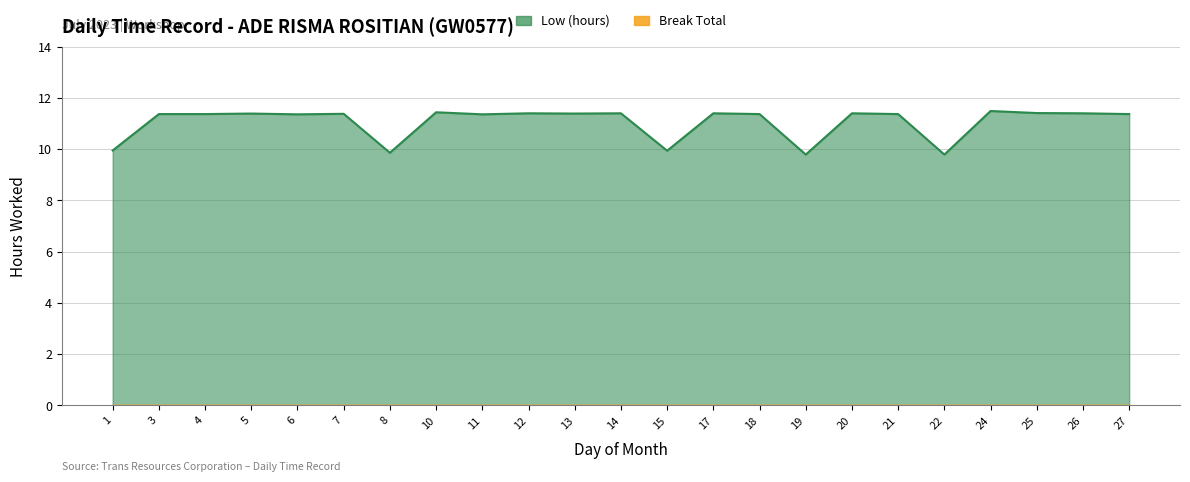

What is the change in value from 19 to 25?

+1.6